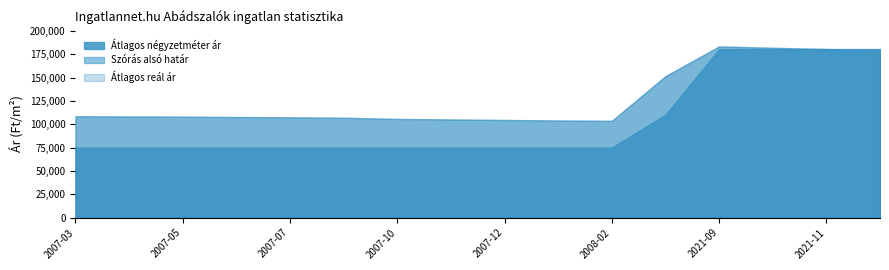

Rank the categories by Szórás alsó határ value from lowest to highest.

2008-02, 2008-01, 2007-12, 2007-11, 2007-10, 2007-08, 2007-07, 2007-06, 2007-05, 2007-04, 2007-03, 2008-03, 2021-12, 2021-11, 2021-10, 2021-09